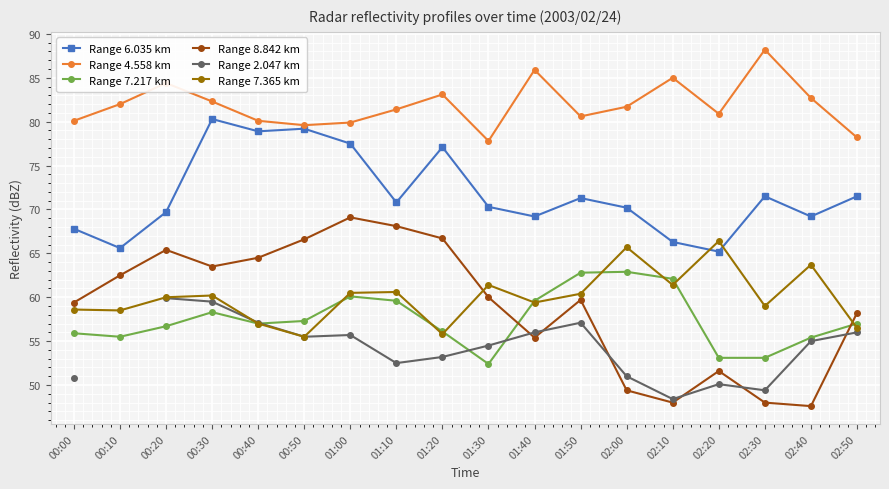

True or false: Range 2.047 km and Range 6.035 km intersect in this chart.

False